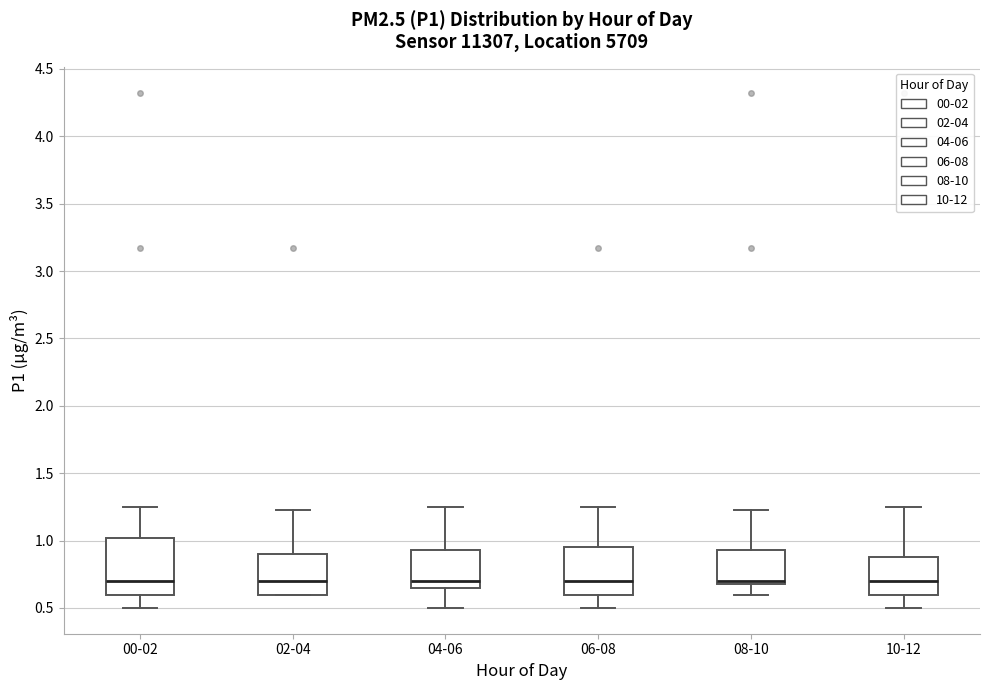

Comparing the boxes themselves (not the whiskers), which one is the tallest?

00-02